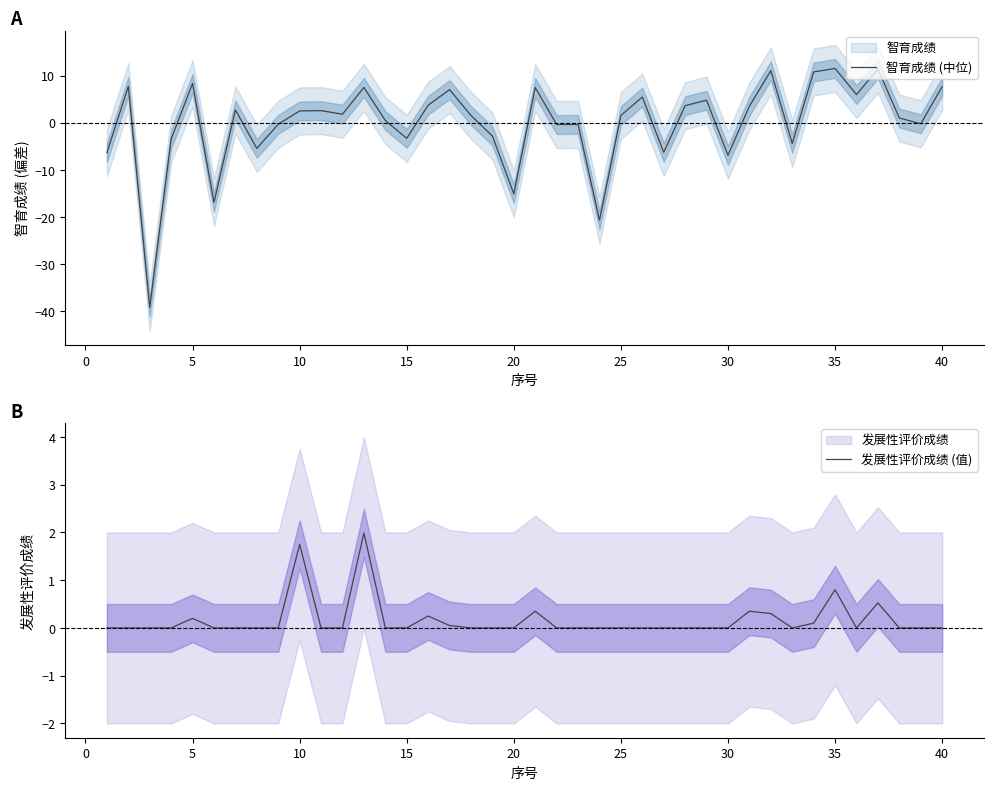

What is the highest value of the 智育成绩 (中位) series?

11.5